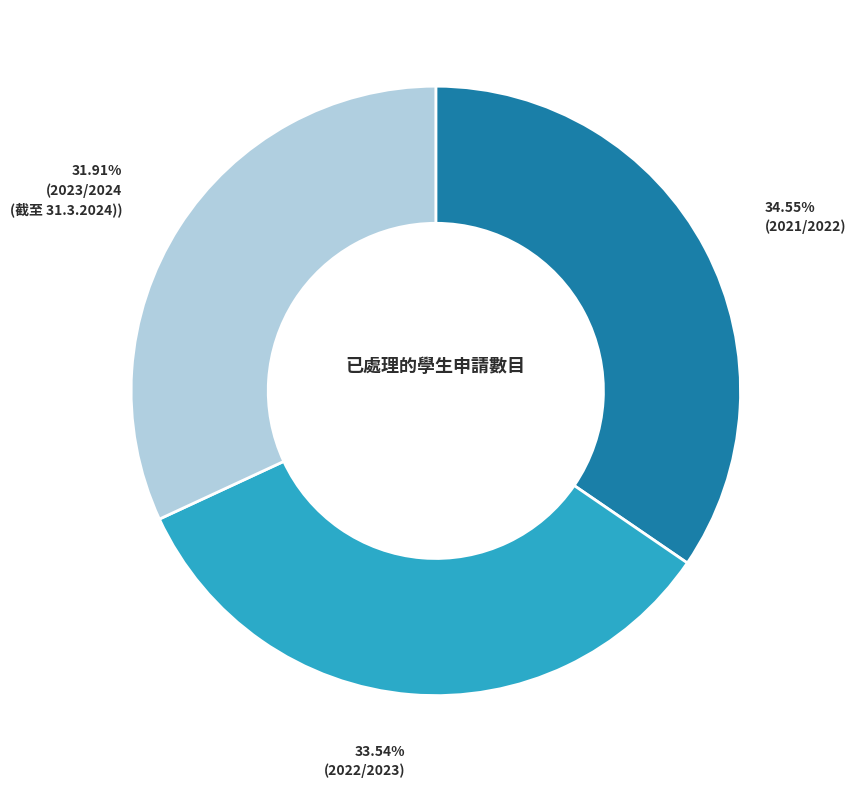

Is there any slice that represents more than half of the pie?

No